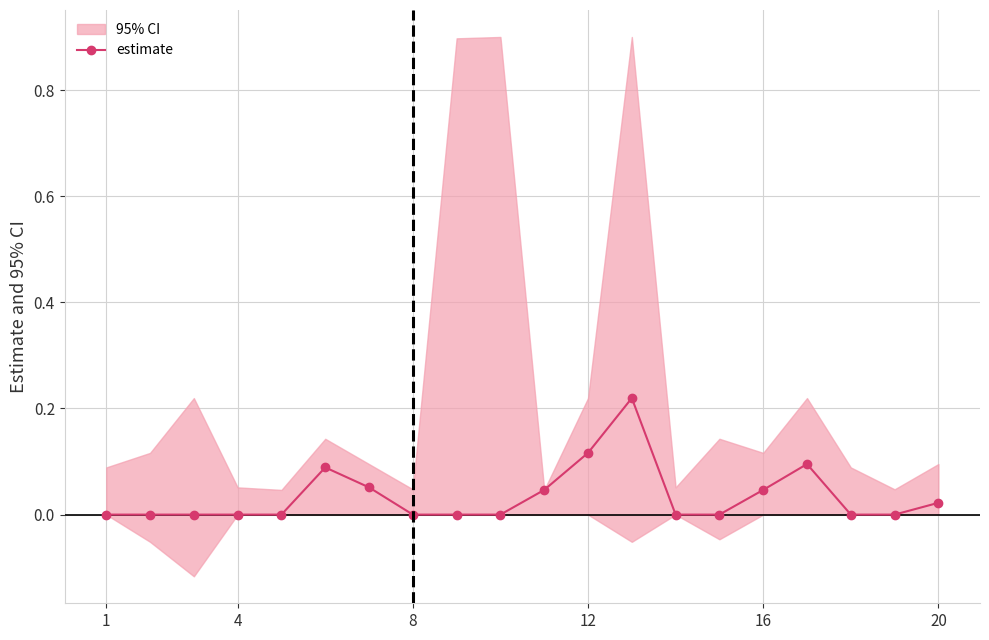

What is the maximum value shown in the chart?

0.2